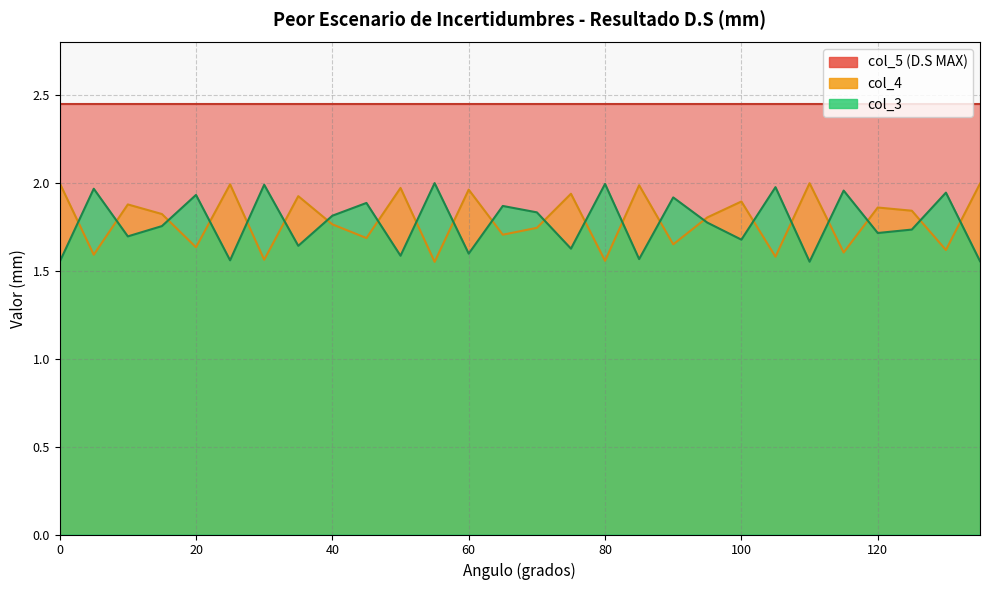

What is the value of the col_4 point at the 17th from the left?

1.6